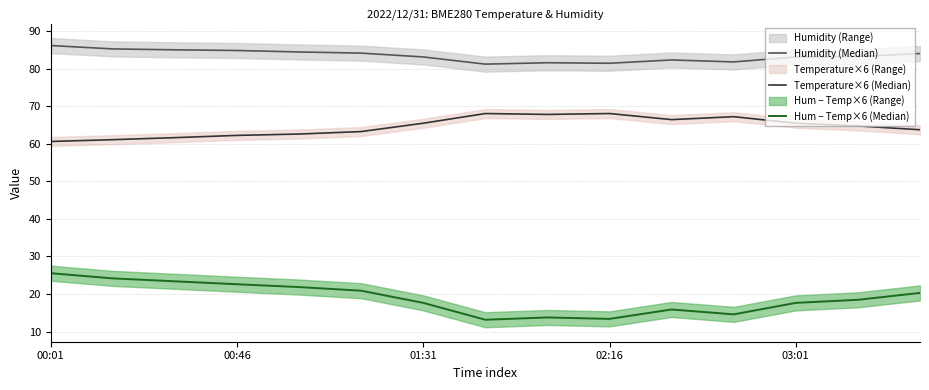

Read the Hum − Temp×6 (Median) value at 01:31.

17.6